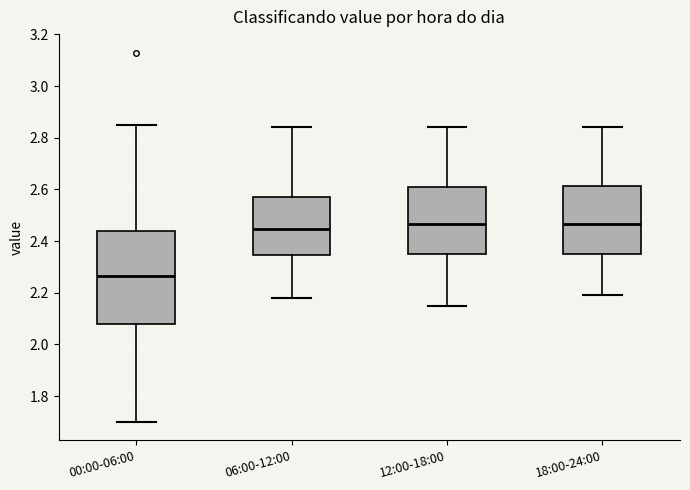

Comparing the boxes themselves (not the whiskers), which one is the tallest?

00:00-06:00